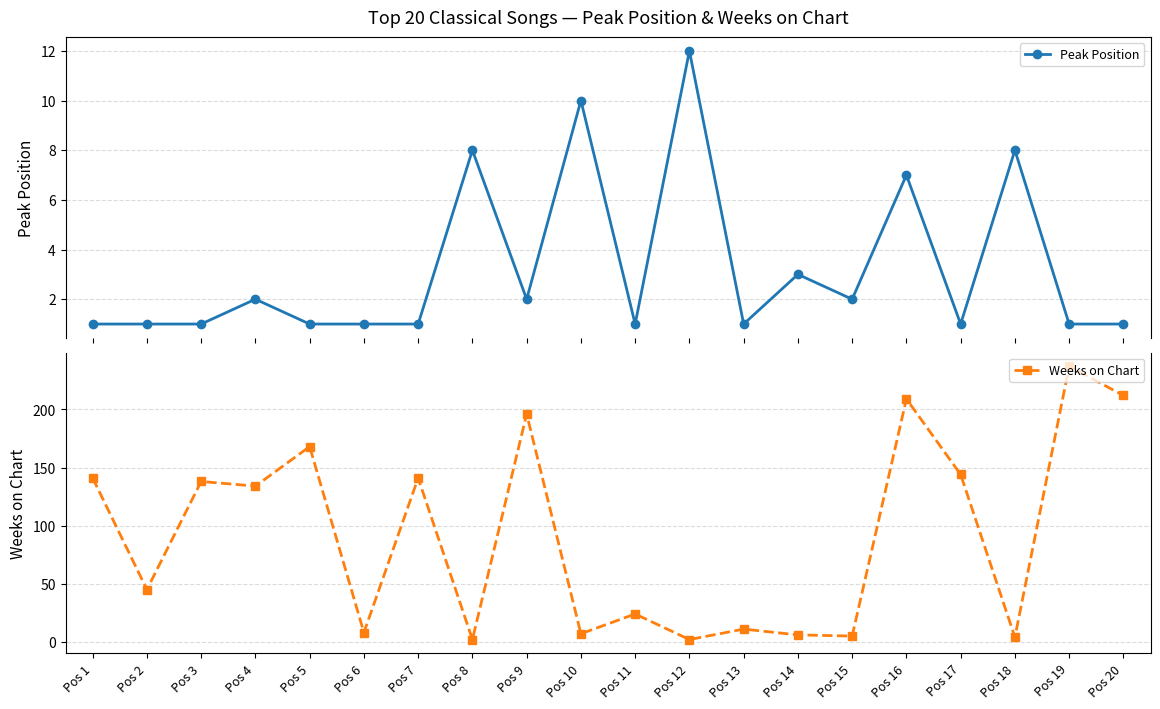

What is the smallest value displayed?

1